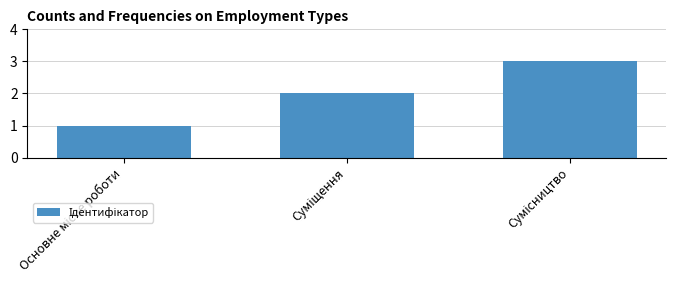

What is the greatest value displayed?

3